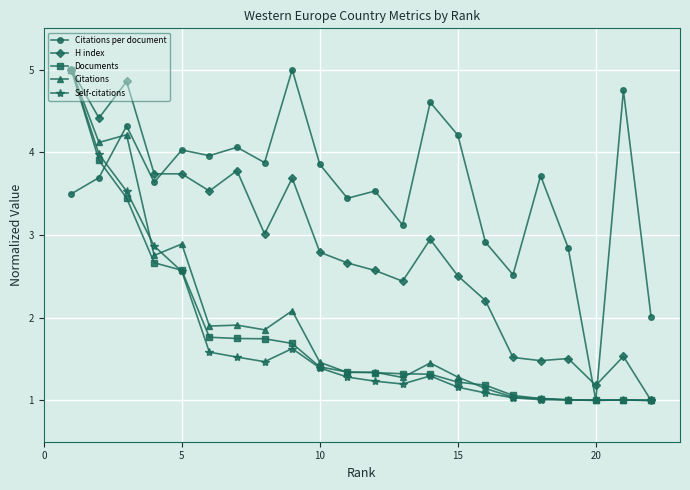

What is the minimum value for H index?

1.0